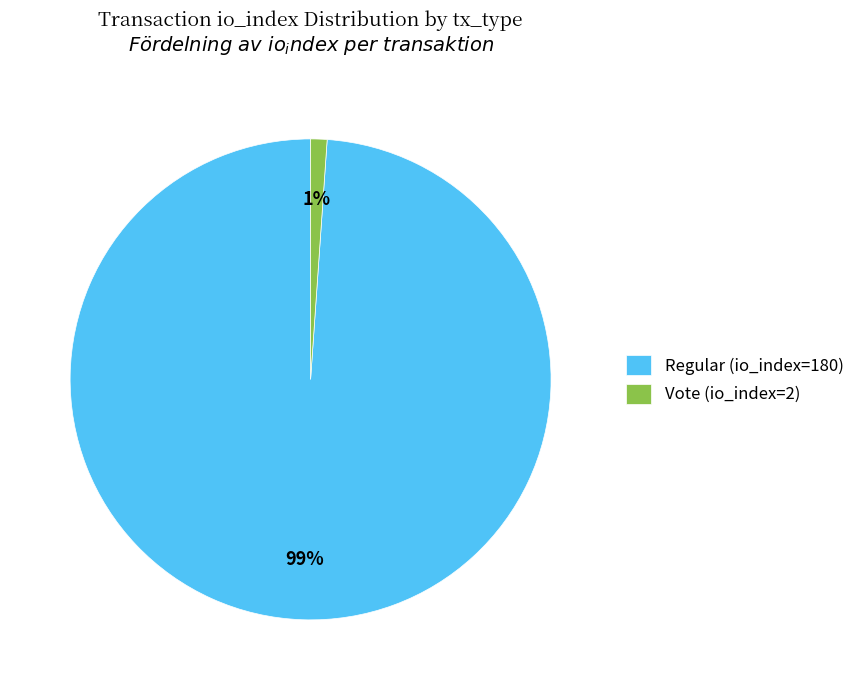

Does Regular (io_index=180) account for over 50% of the chart?

Yes